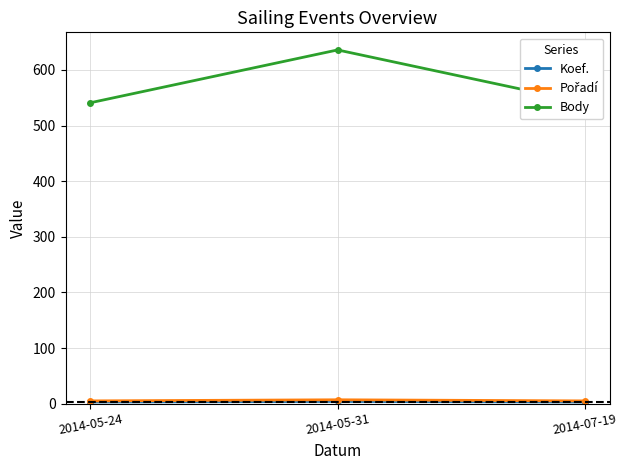

What is the greatest value displayed?

636